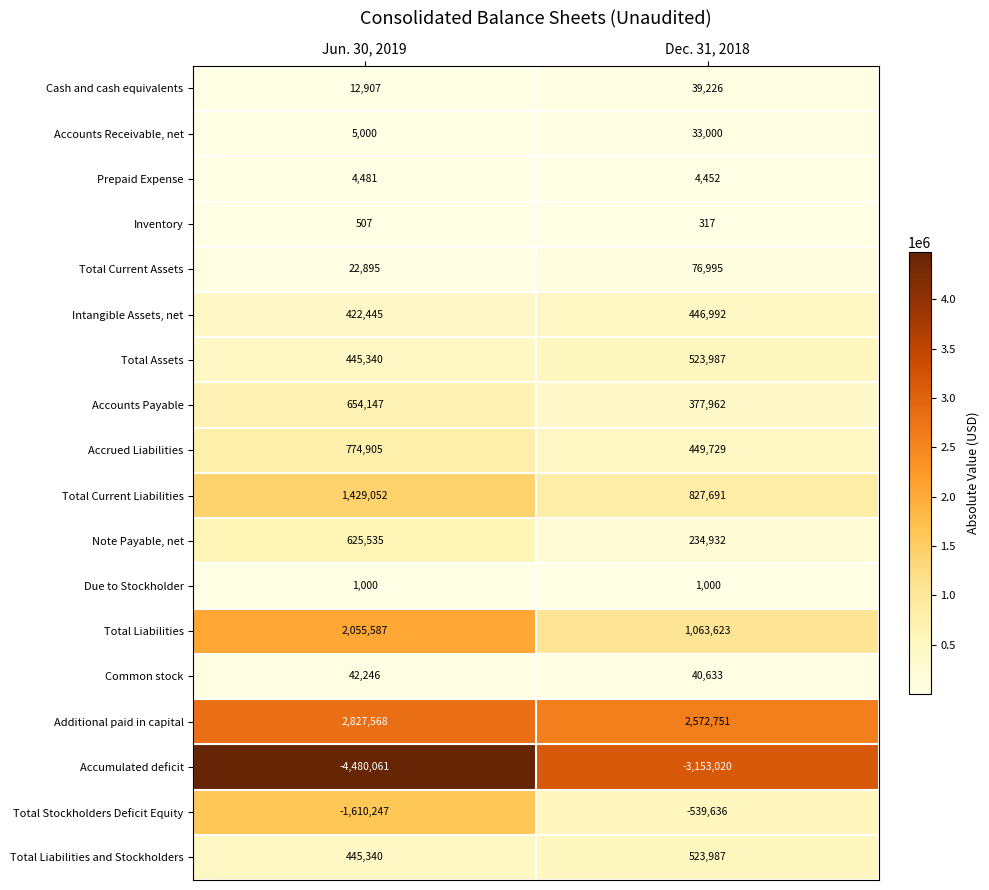

What is the maximum value shown in the chart?

2827568